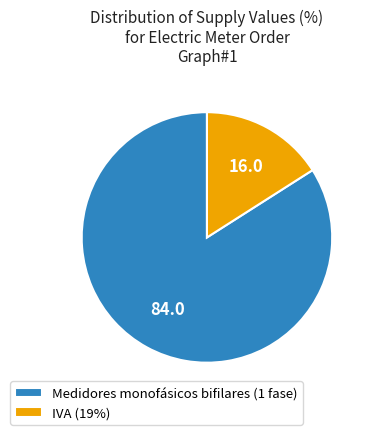

Rank the categories by value from highest to lowest.

Medidores monofásicos bifilares (1 fase), IVA (19%)